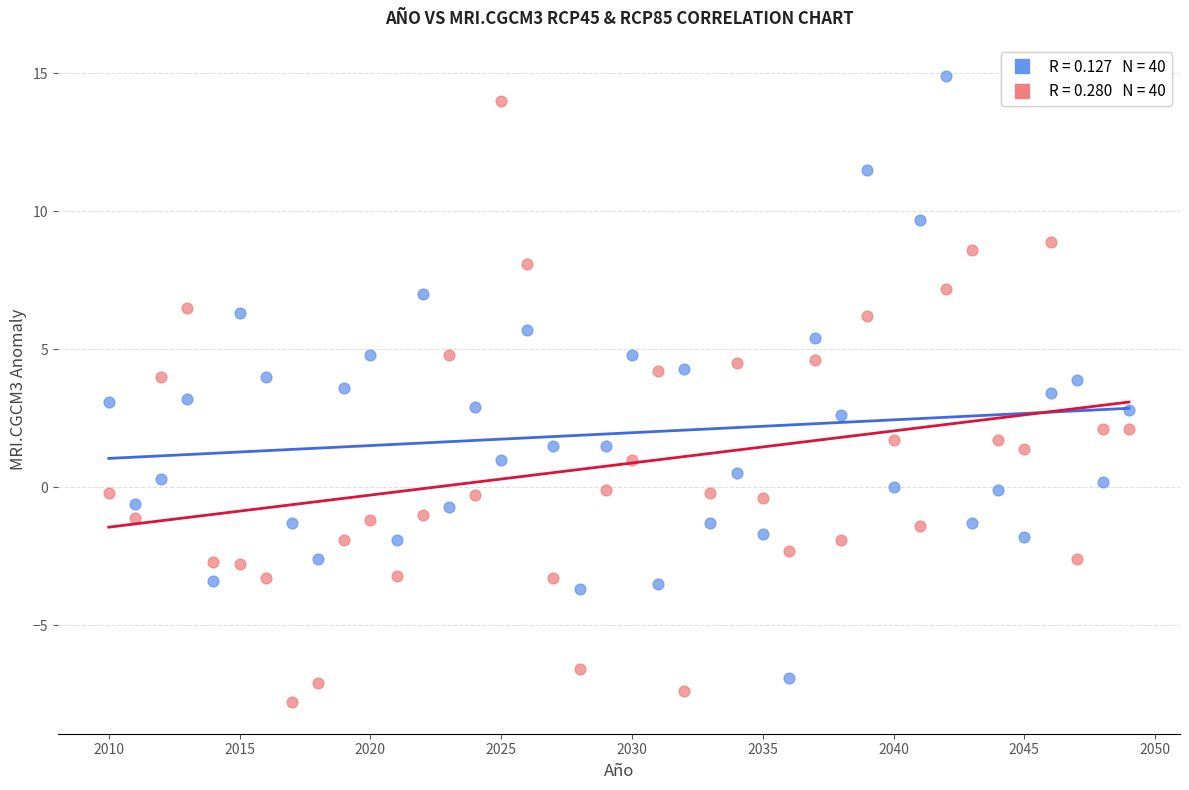

Across all data points, what is the range of Y values (max minus min)?

22.7